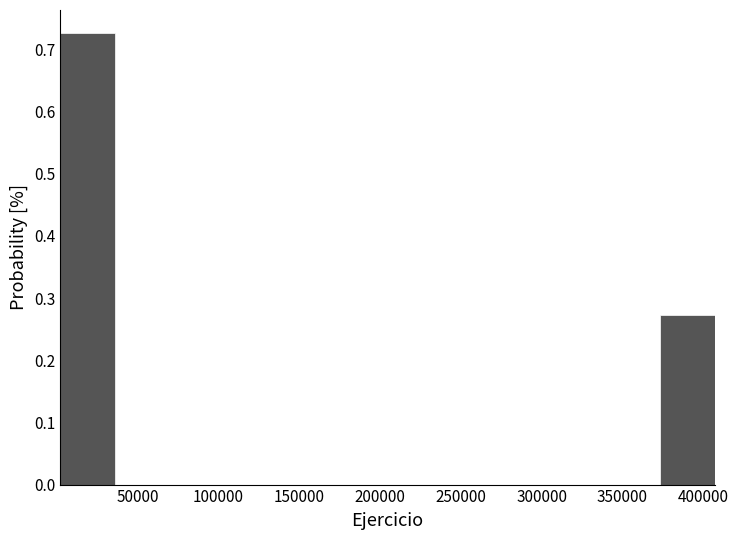

Reading left to right, transcribe this chart: for each bar, give the range it covers on the x-axis and its height. Neither the bar edges nor the heights are printed on the chart, so give them approximately, as read against the axes.

0 to 35000: 0.73
35000 to 70000: 0
70000 to 105000: 0
105000 to 135000: 0
135000 to 170000: 0
170000 to 205000: 0
205000 to 240000: 0
240000 to 270000: 0
270000 to 305000: 0
305000 to 340000: 0
340000 to 375000: 0
375000 to 405000: 0.27